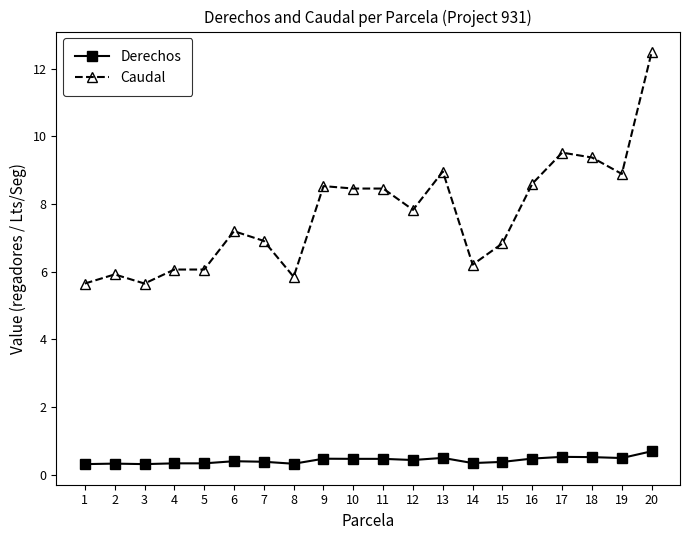

At 15, list the series in order from smallest to largest.

Derechos, Caudal